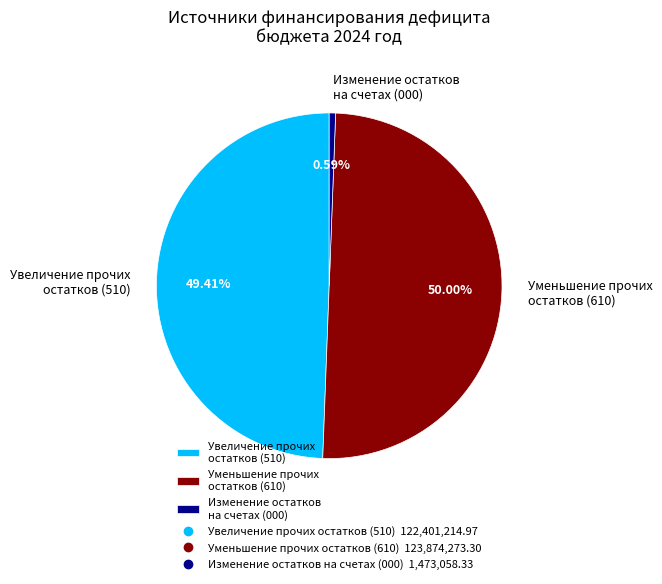

Which has a higher value, Уменьшение прочих остатков (610) or Увеличение прочих остатков (510)?

Уменьшение прочих остатков (610)